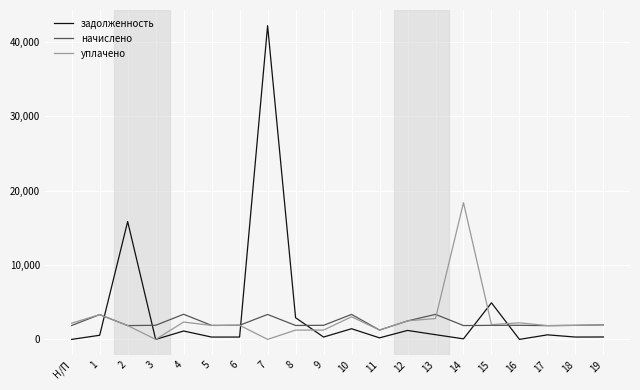

List the series in order of their peak value, highest first.

задолженность, уплачено, начислено